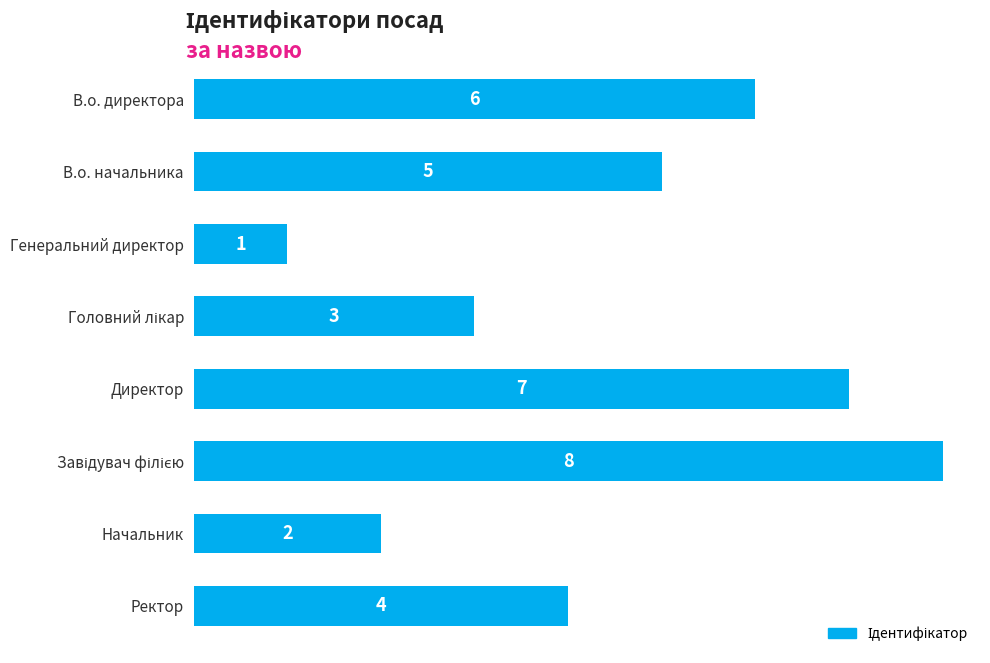

Where is the data nearest to the value 4?

Ректор